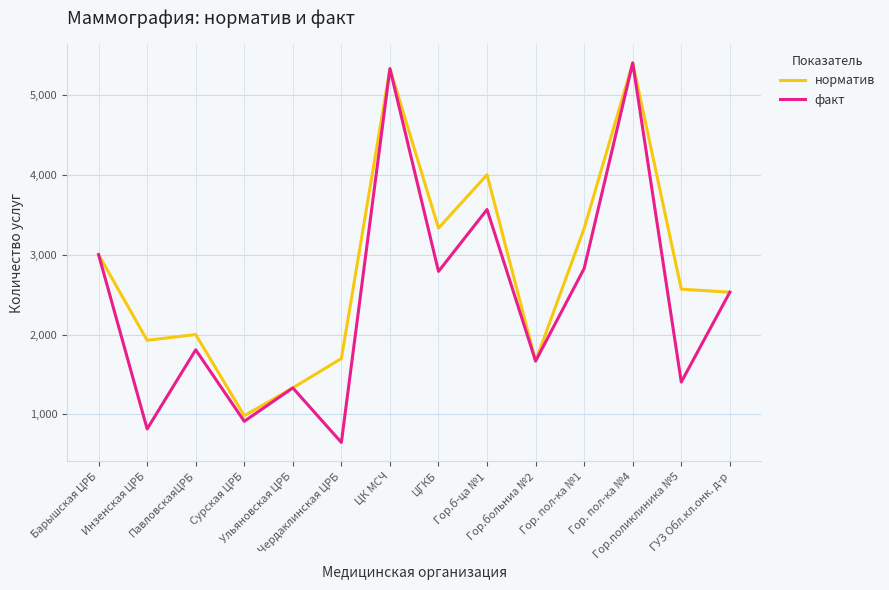

At which category is the sum across all series the highest?

Гор. пол-ка №4